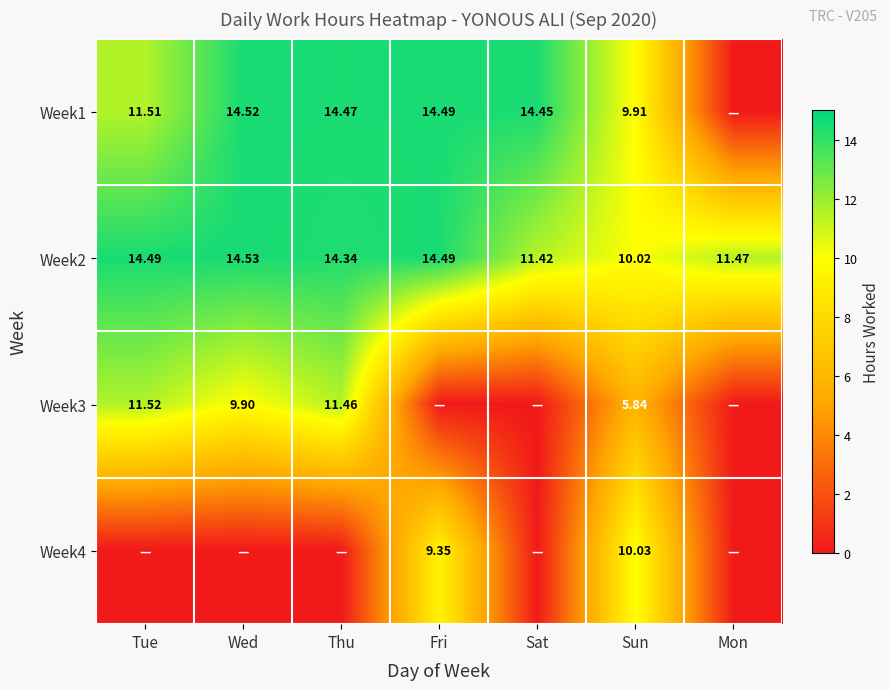

Between Thu and Mon, which series saw the biggest shift?

Week1